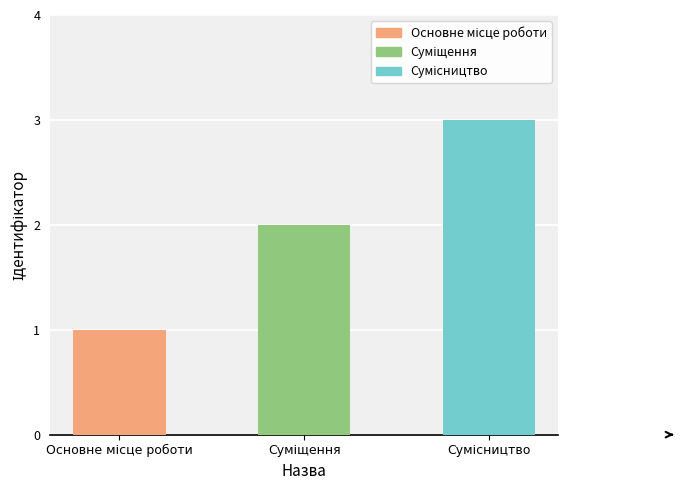

What is the value of the 1st bar from the left?

1